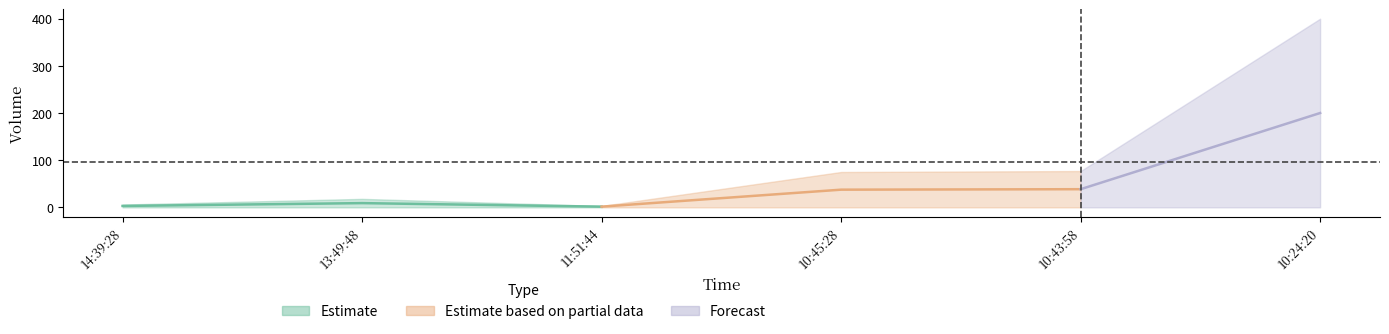

At which label does the data first exceed 75?

10:43:58